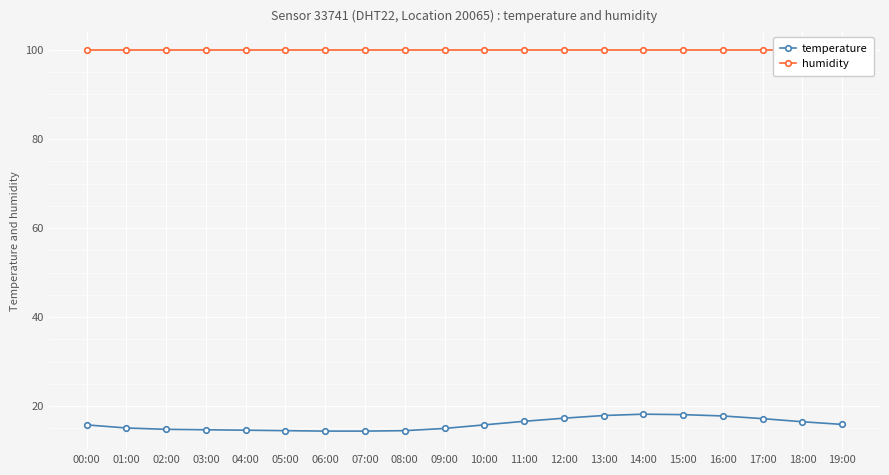

What is the total value across all series at 14:00?

118.1